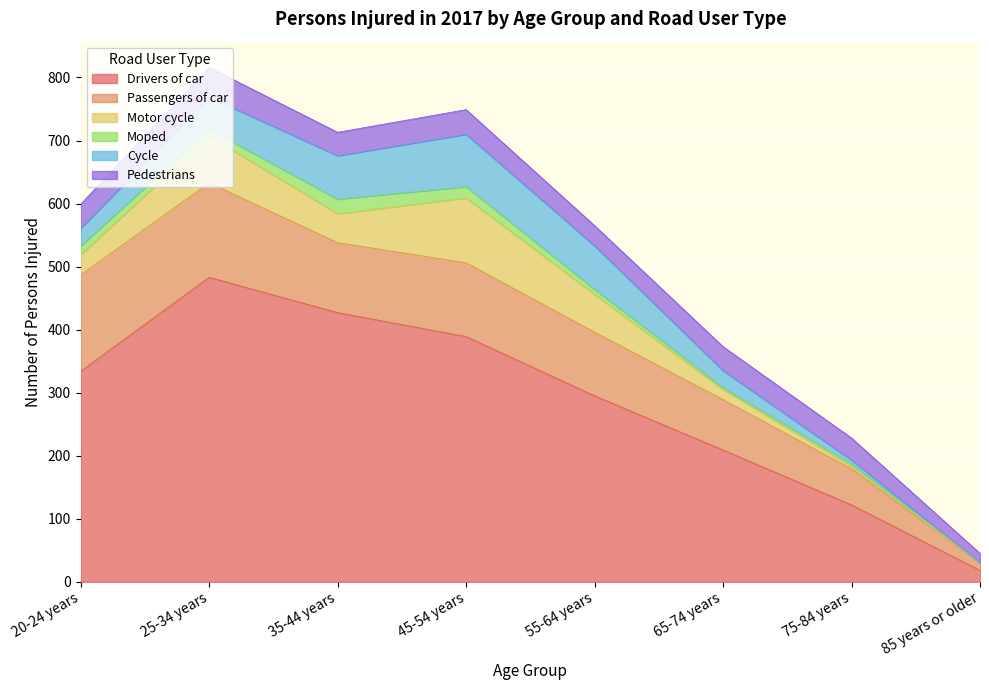

What is the difference between the maximum and minimum values in the Moped series?

23